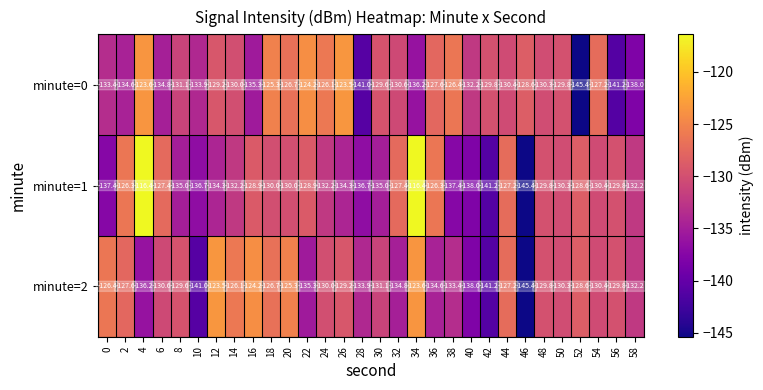

Which series changed the most between 22 and 26?

minute=2